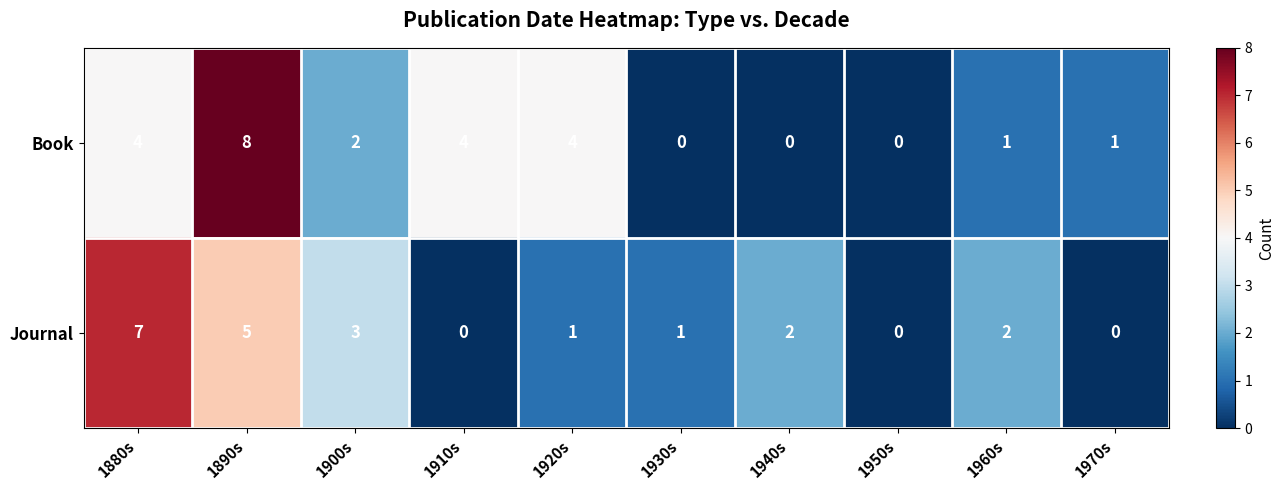

Which category has the highest value in the Journal series?

1880s